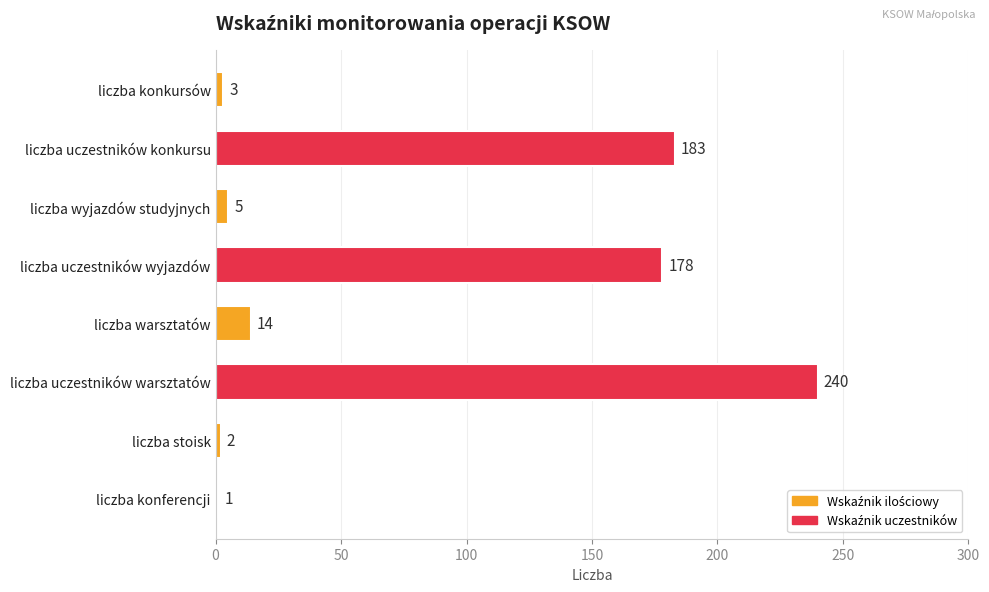

Reading top to bottom, transcribe all the data shown in this chart.

liczba konkursów=3	liczba uczestników konkursu=183	liczba wyjazdów studyjnych=5	liczba uczestników wyjazdów=178	liczba warsztatów=14	liczba uczestników warsztatów=240	liczba stoisk=2	liczba konferencji=1